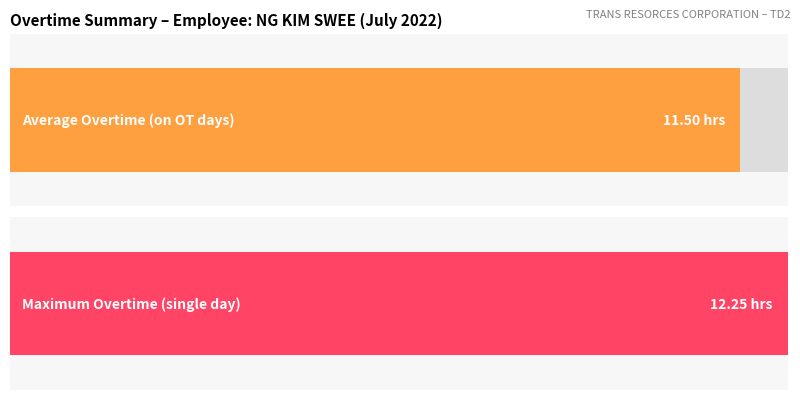

How many data points are above 0?

2